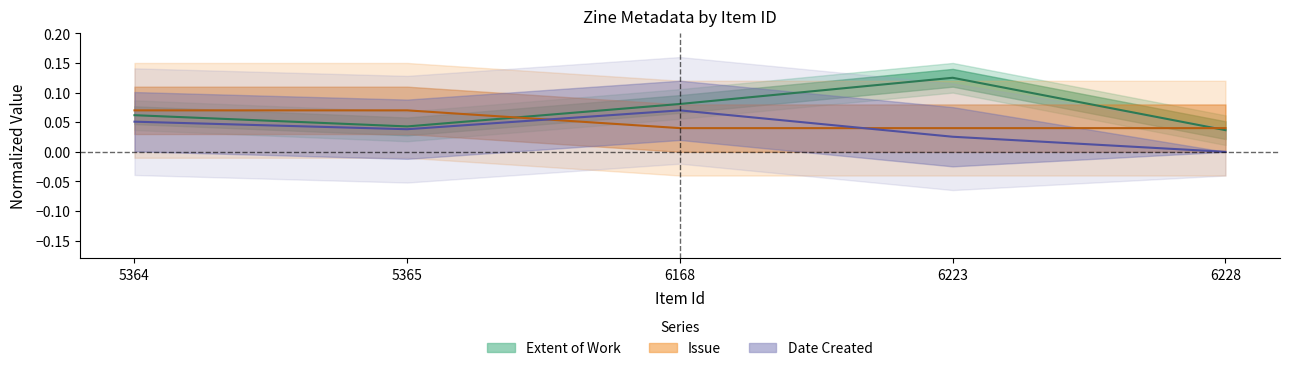

Does the chart display data point markers on the line(s)?

No